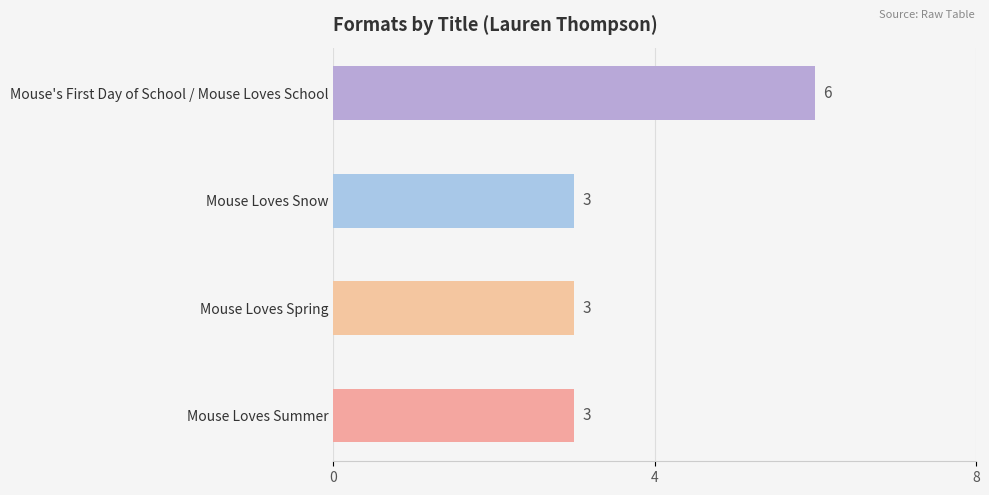

How many values are between 3 and 6?

4